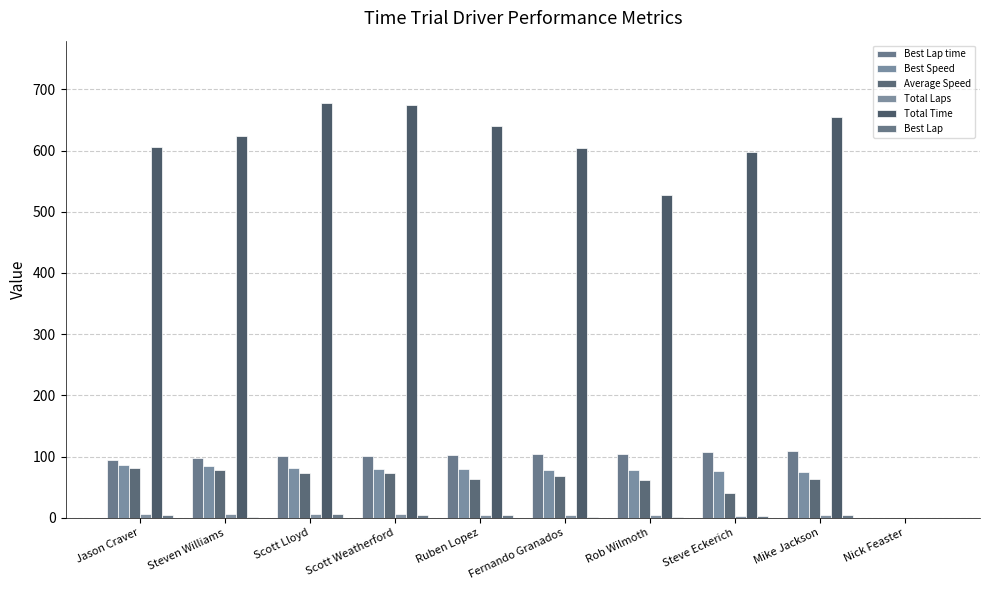

How many distinct data groups are displayed?

6